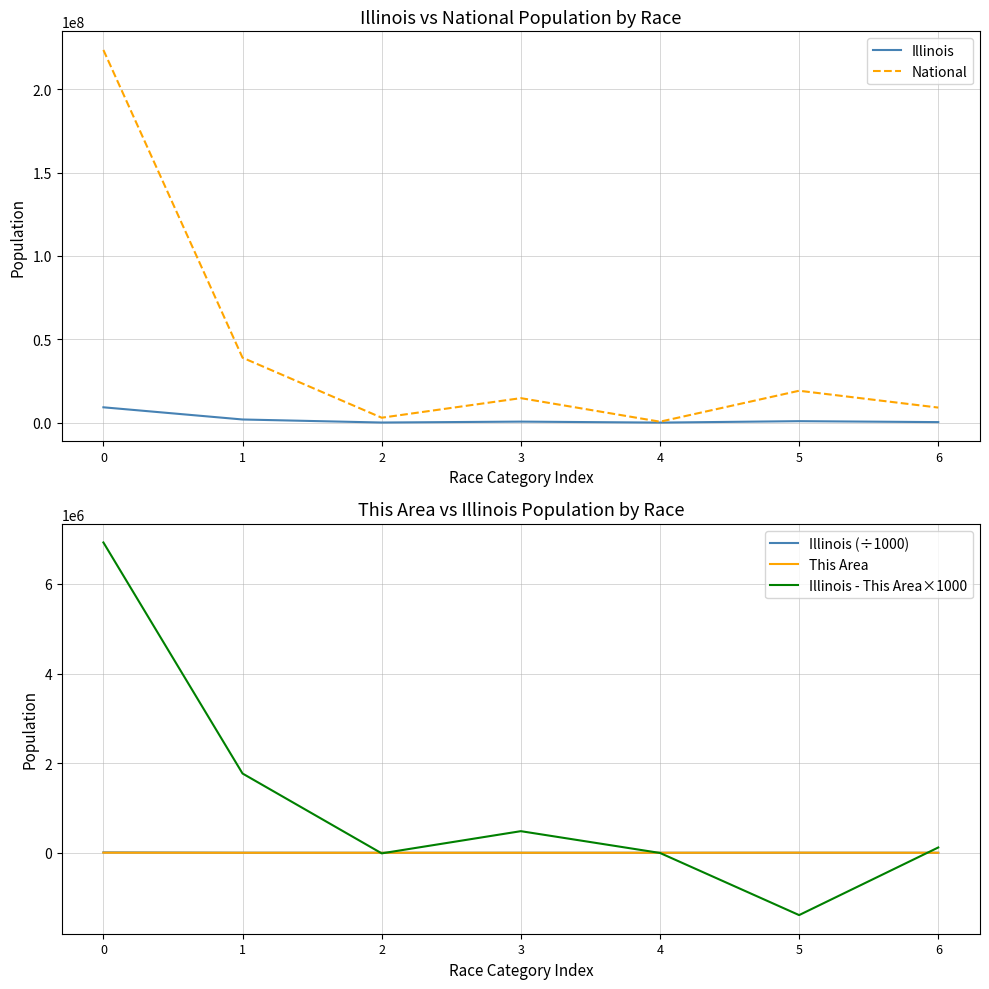

True or false: Illinois and National intersect in this chart.

False